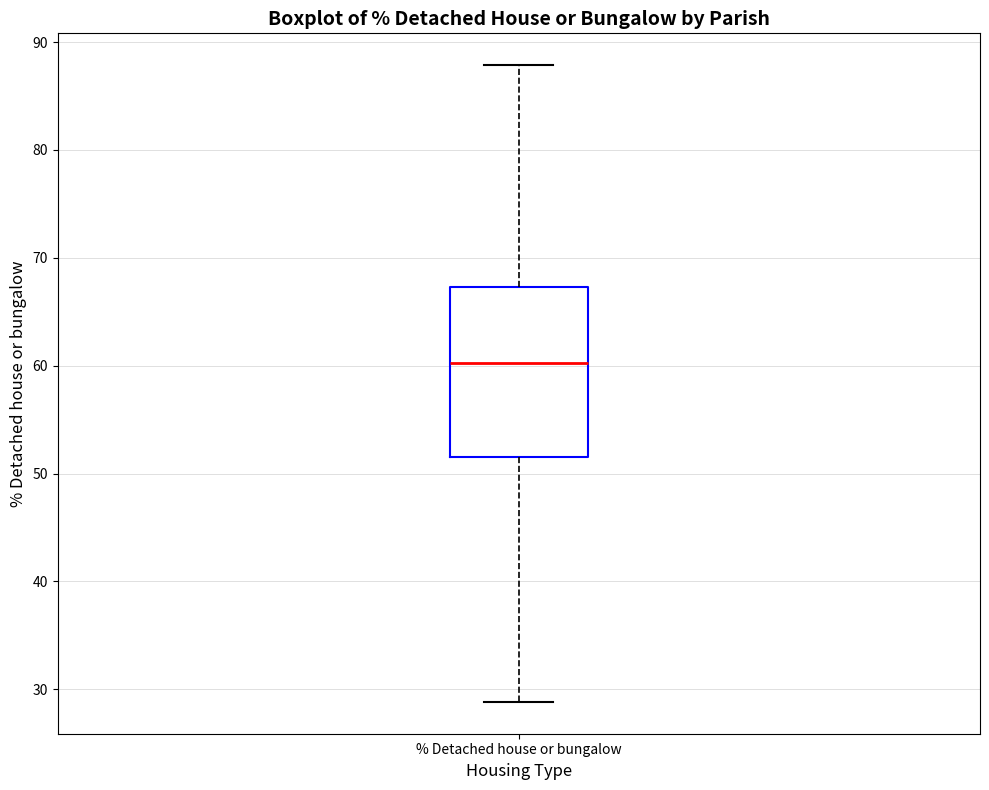

Read this box plot against the y-axis: the position of the median line, the range covered by the box, and the ends of both whiskers. The values are not printed on the chart, so give them approximately, as read against the axis.

median 60, box 52 to 67, whiskers 29 to 88